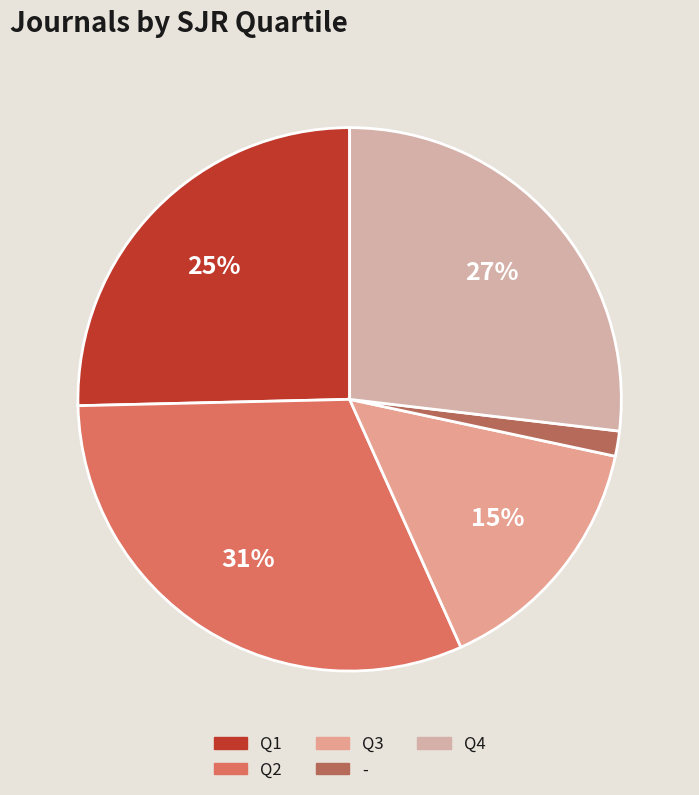

Is there a majority slice in this chart?

No